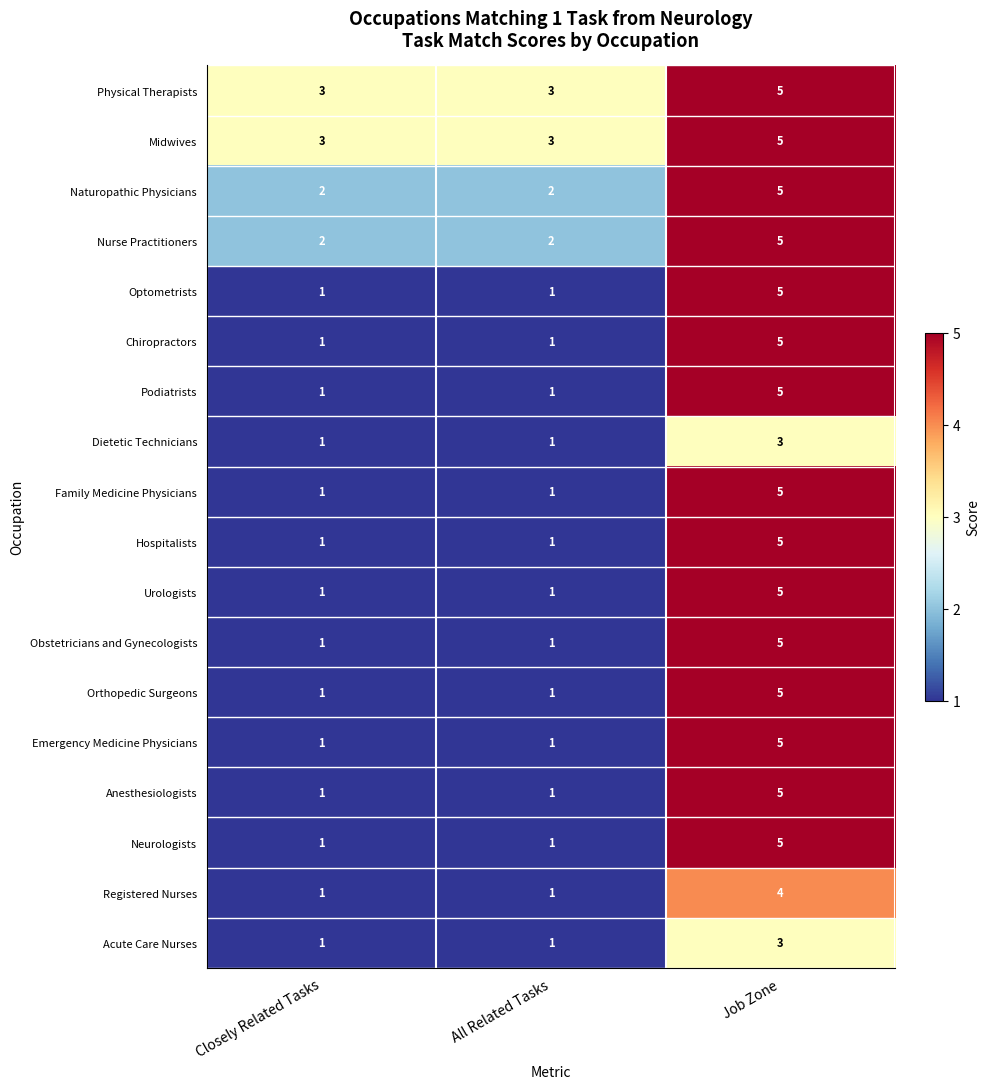

How many Orthopedic Surgeons values are between 1 and 5?

3